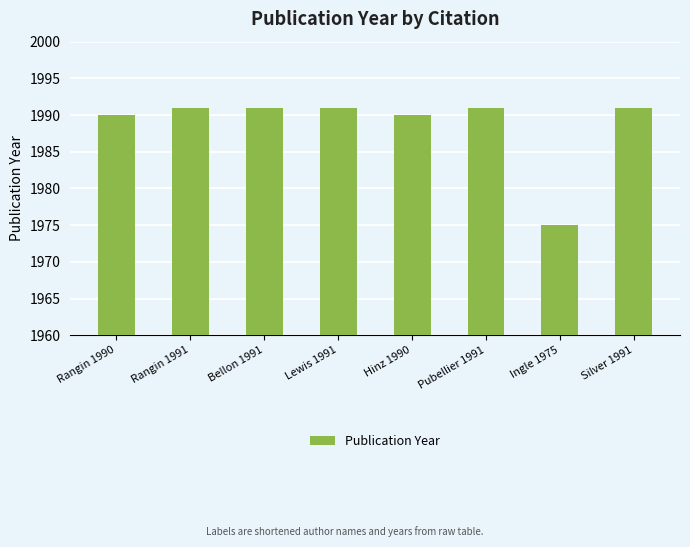

What is the ratio of the value at Ingle 1975 to the value at Silver 1991?

1.0